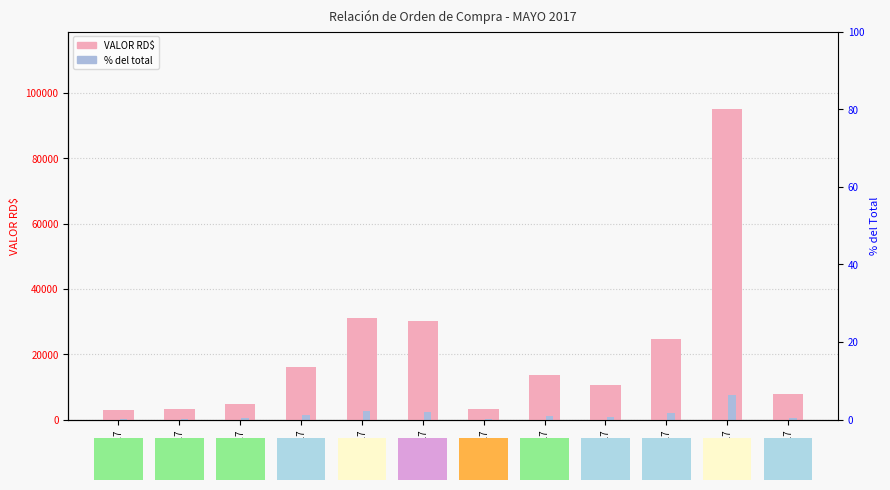

What is the average value of the VALOR RD$ series?

20305.3